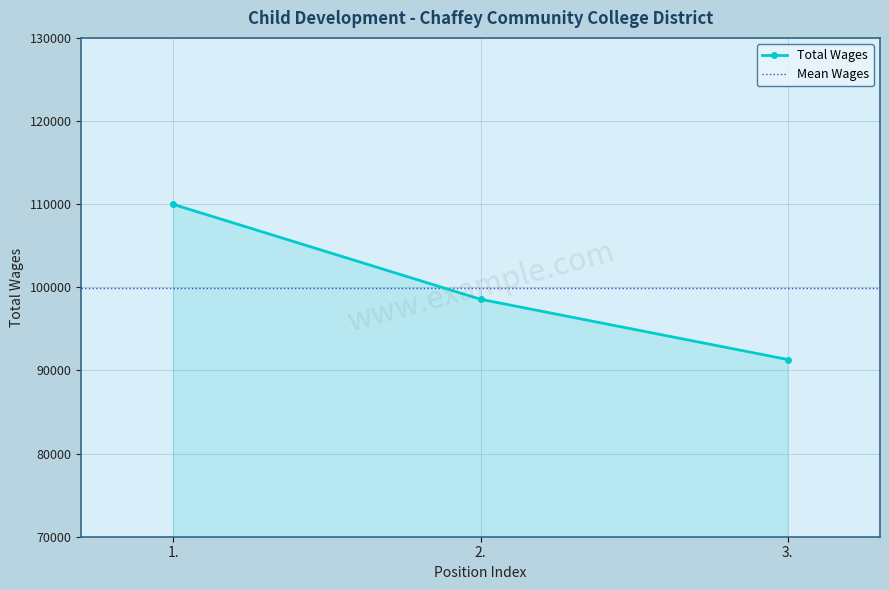

What is the label of the 3rd point from the left?

3.